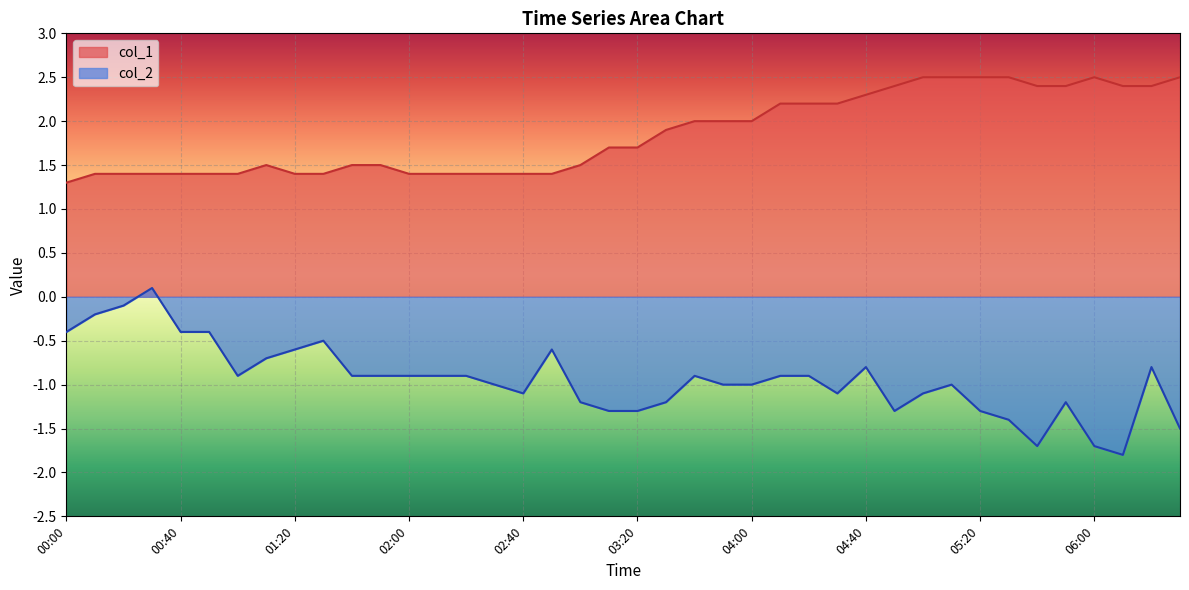

At which category does col_2 reach its first local peak?

00:30